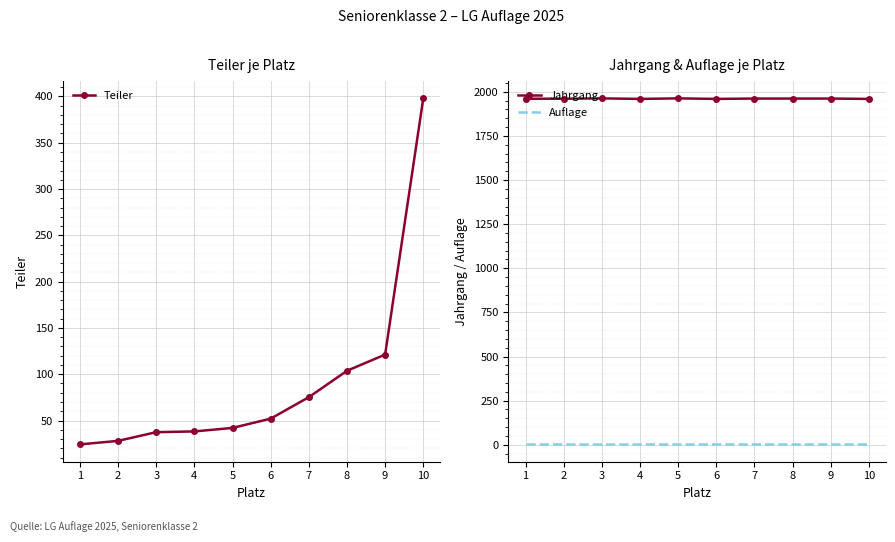

What is the maximum value shown in the chart?

1963.0